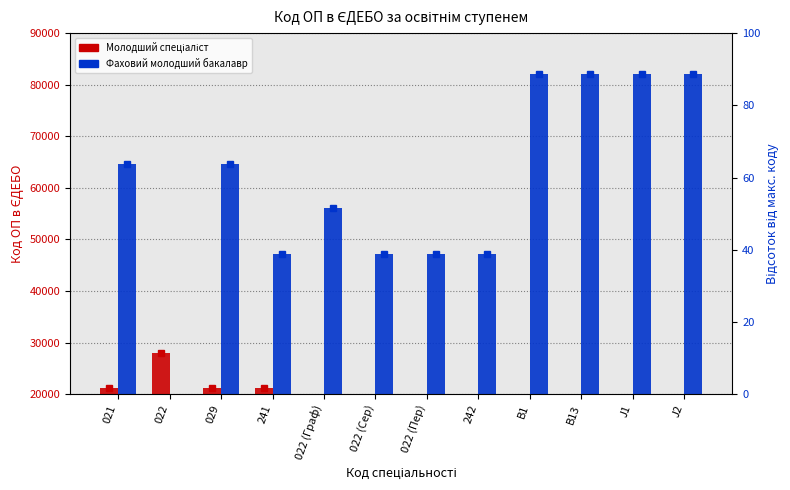

How many bars are there in total?

24